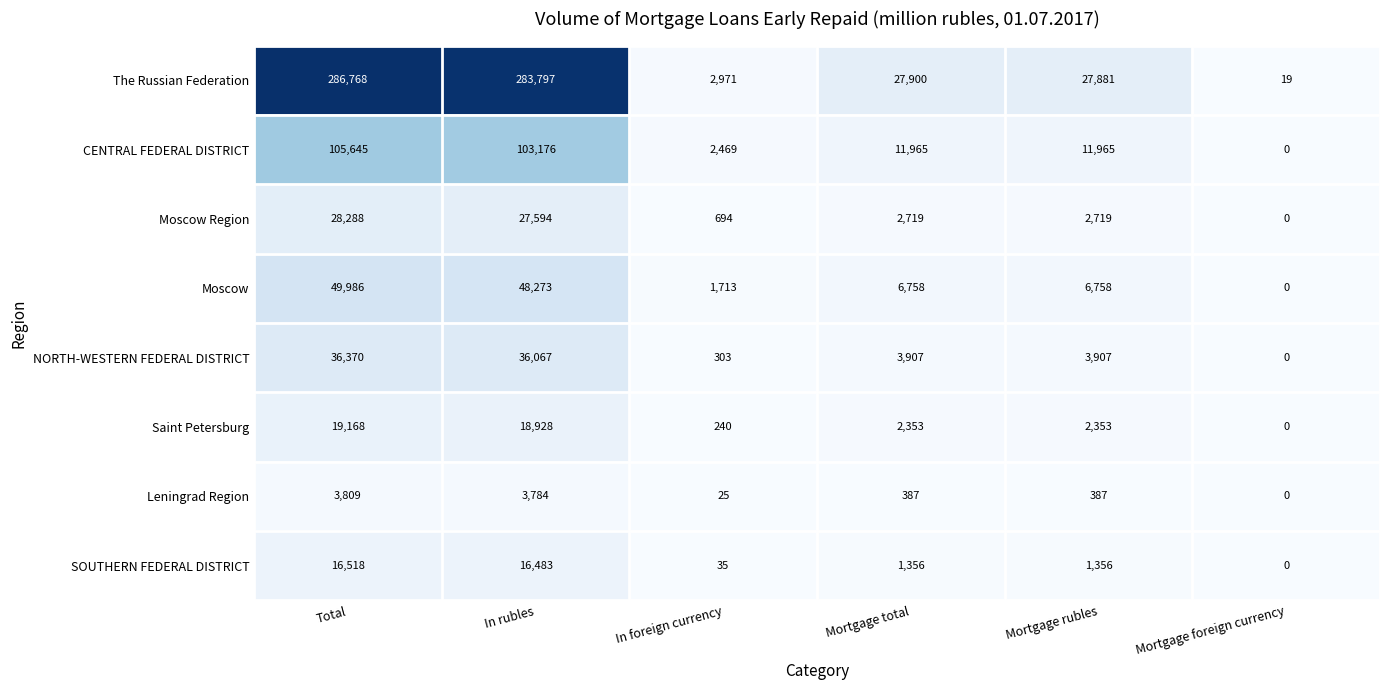

What is the difference between the maximum and minimum values in the CENTRAL FEDERAL DISTRICT series?

105645